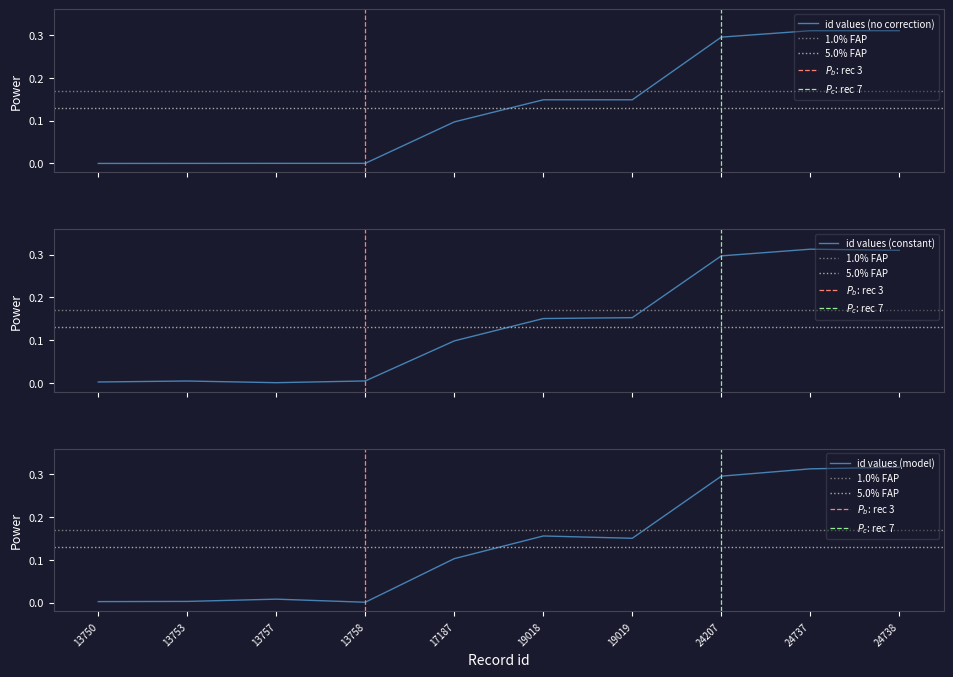

How many lines are shown in the chart?

1